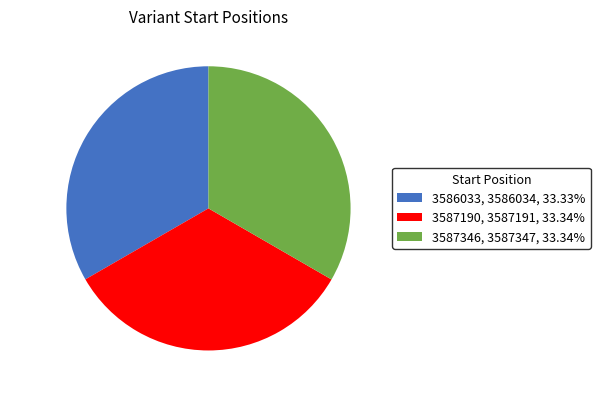

Combined, do 3586033, 3586034, 33.33% and 3587346, 3587347, 33.34% account for over 50%?

Yes